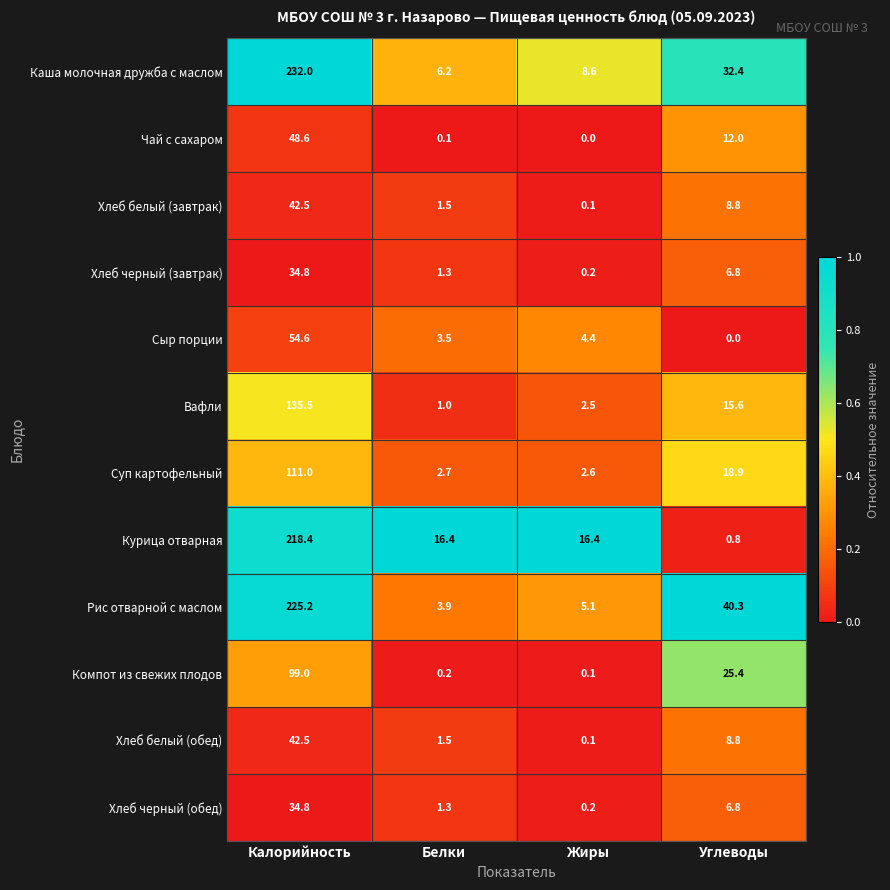

What is the greatest value displayed?

232.0